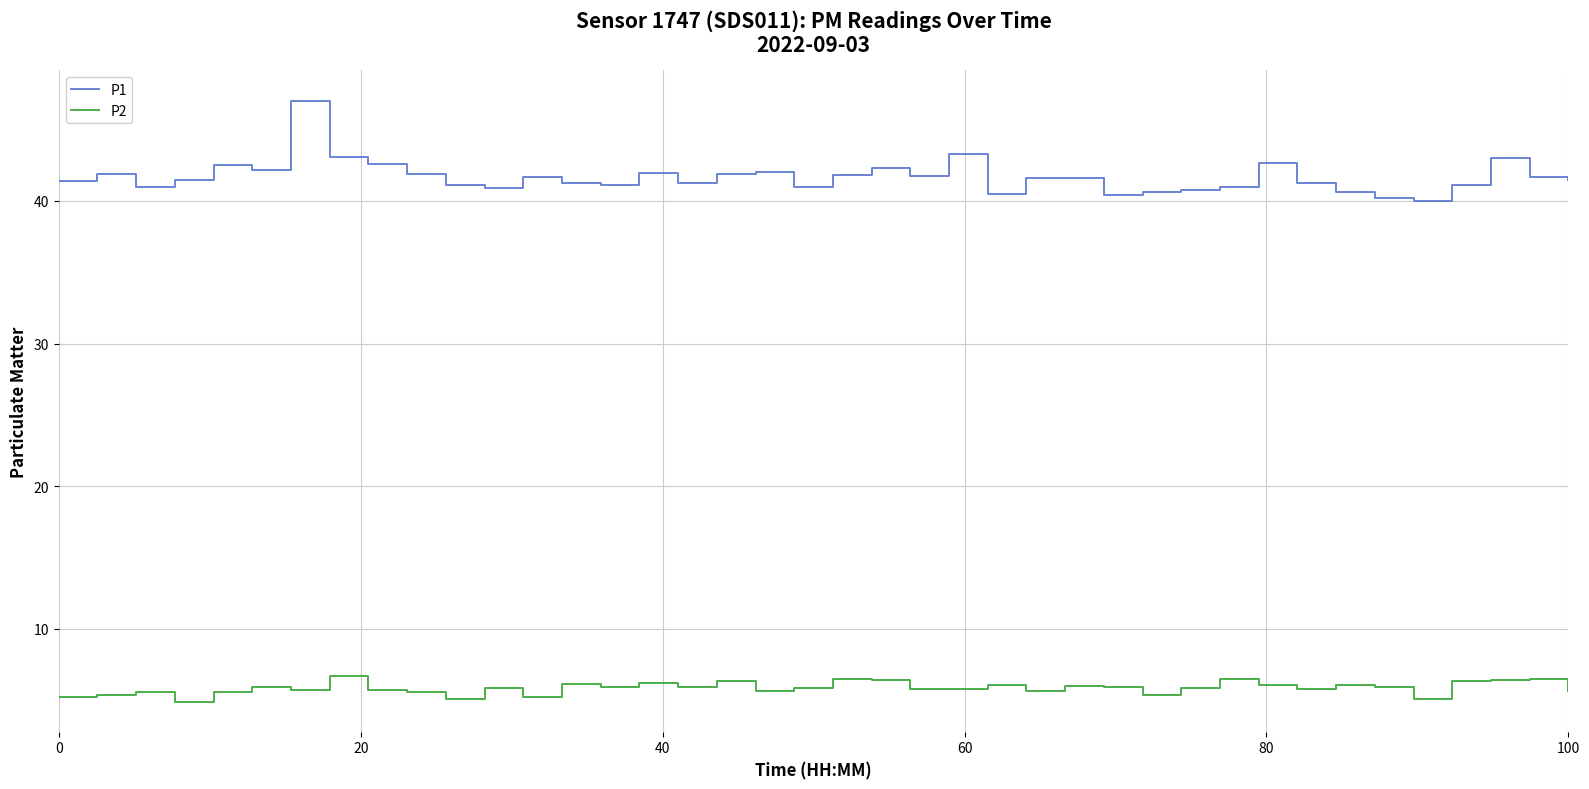

What is the maximum value for P1?

47.0